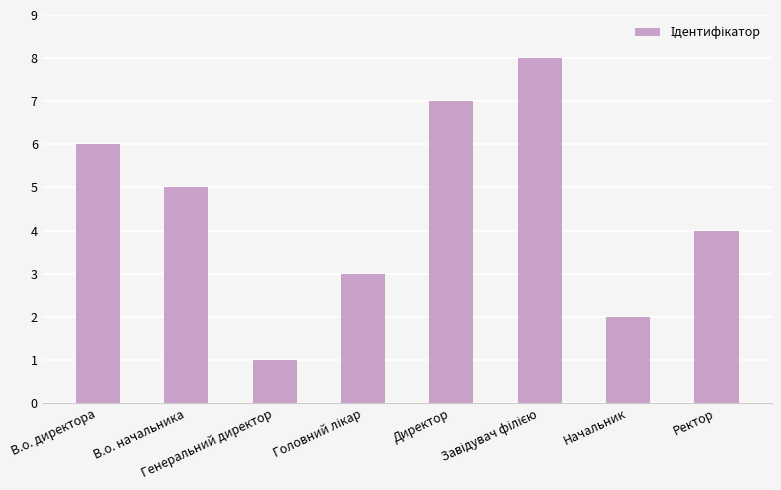

What is the maximum value shown in the chart?

8